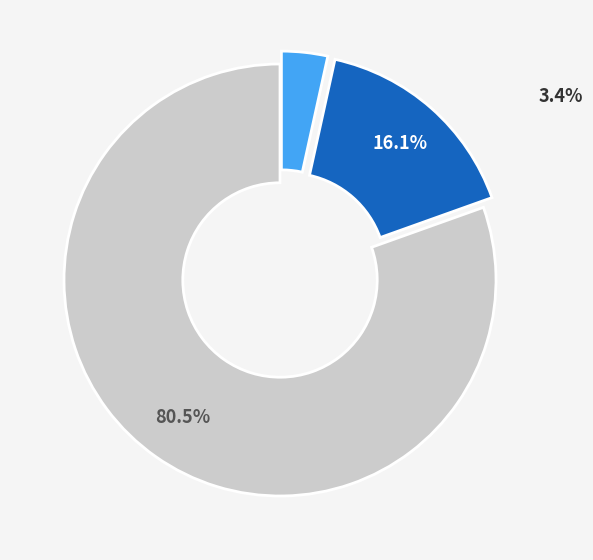

Is there any slice that represents more than half of the pie?

Yes